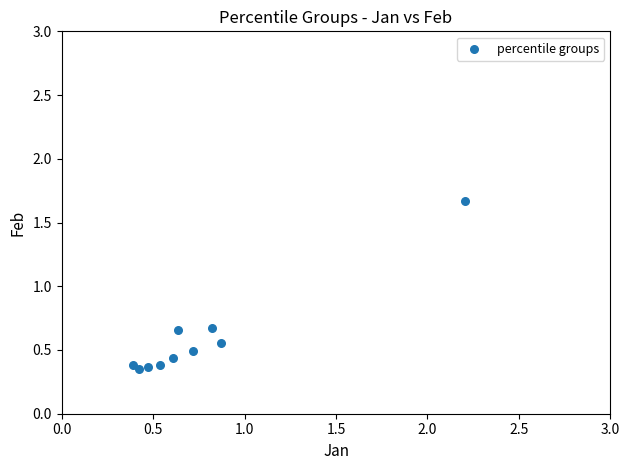

What is the range of Y values (max minus min)?

1.3